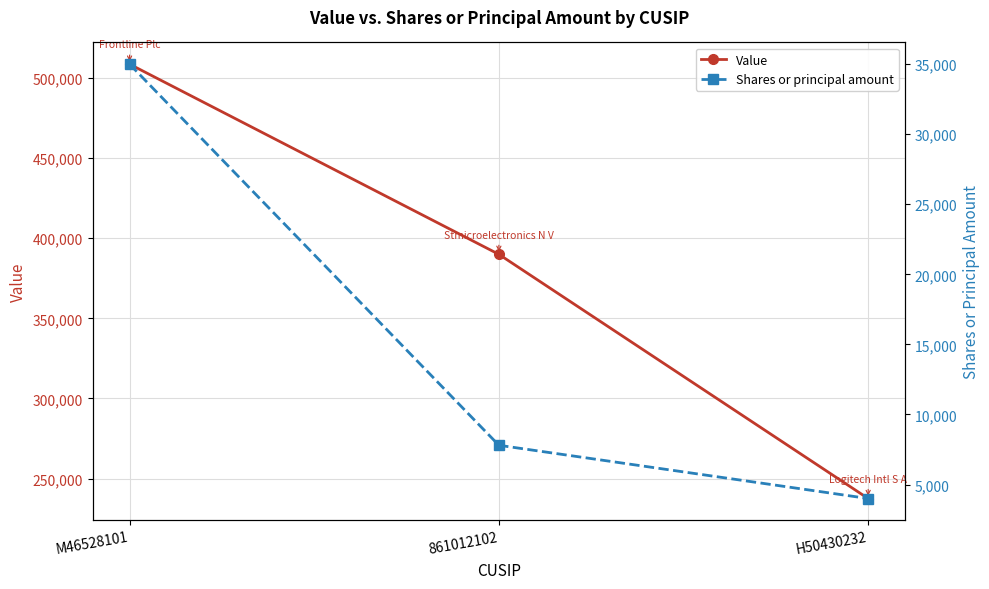

What value does the Value series have at 861012102?

389922